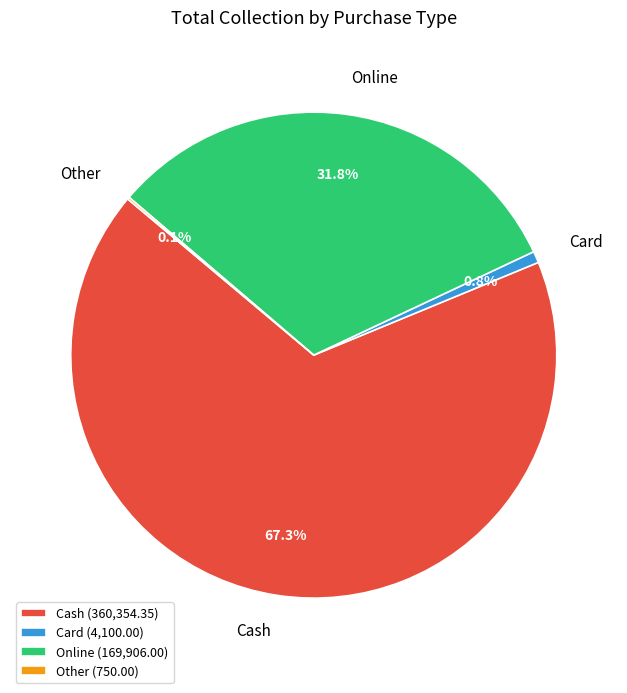

What percentage is the Online slice, to the nearest percent?

32%